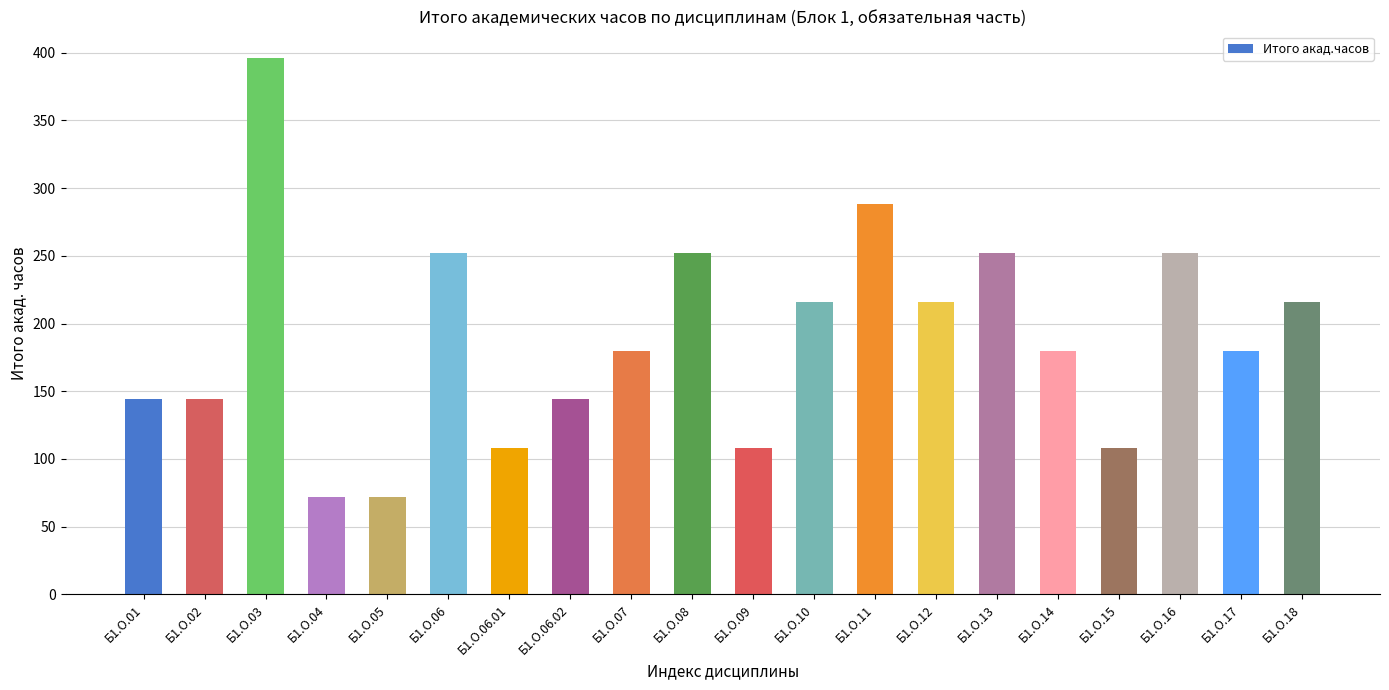

At which label does the data first exceed 180?

Б1.О.03